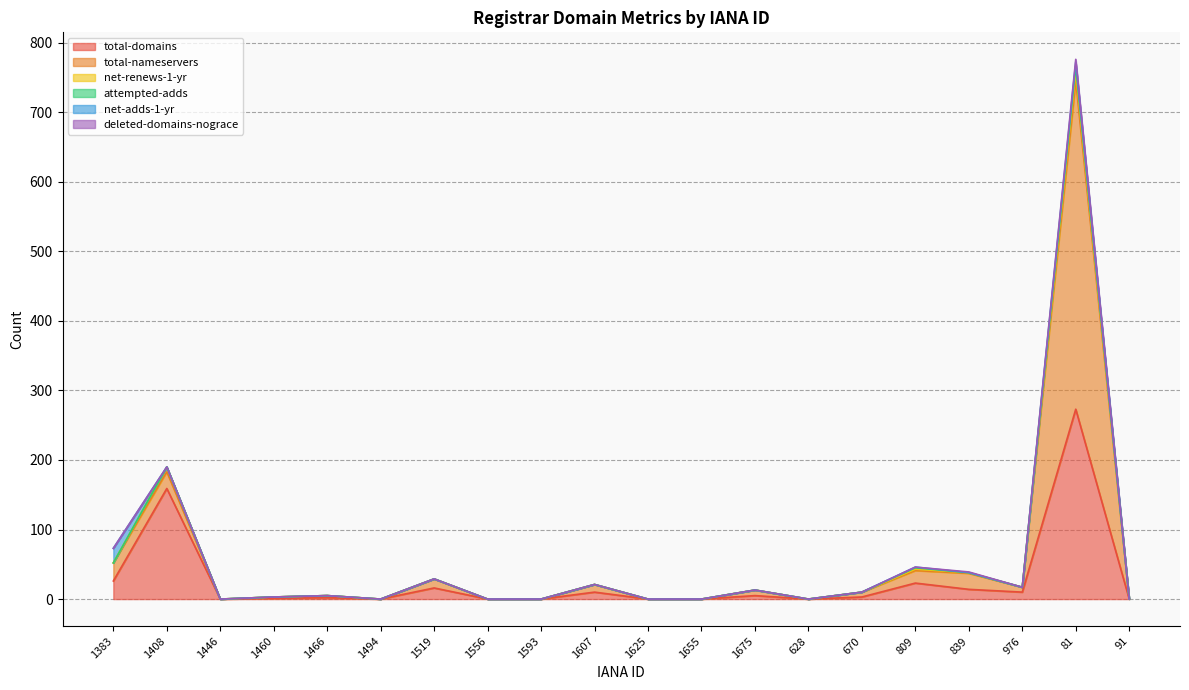

What position from the left is 670?

15